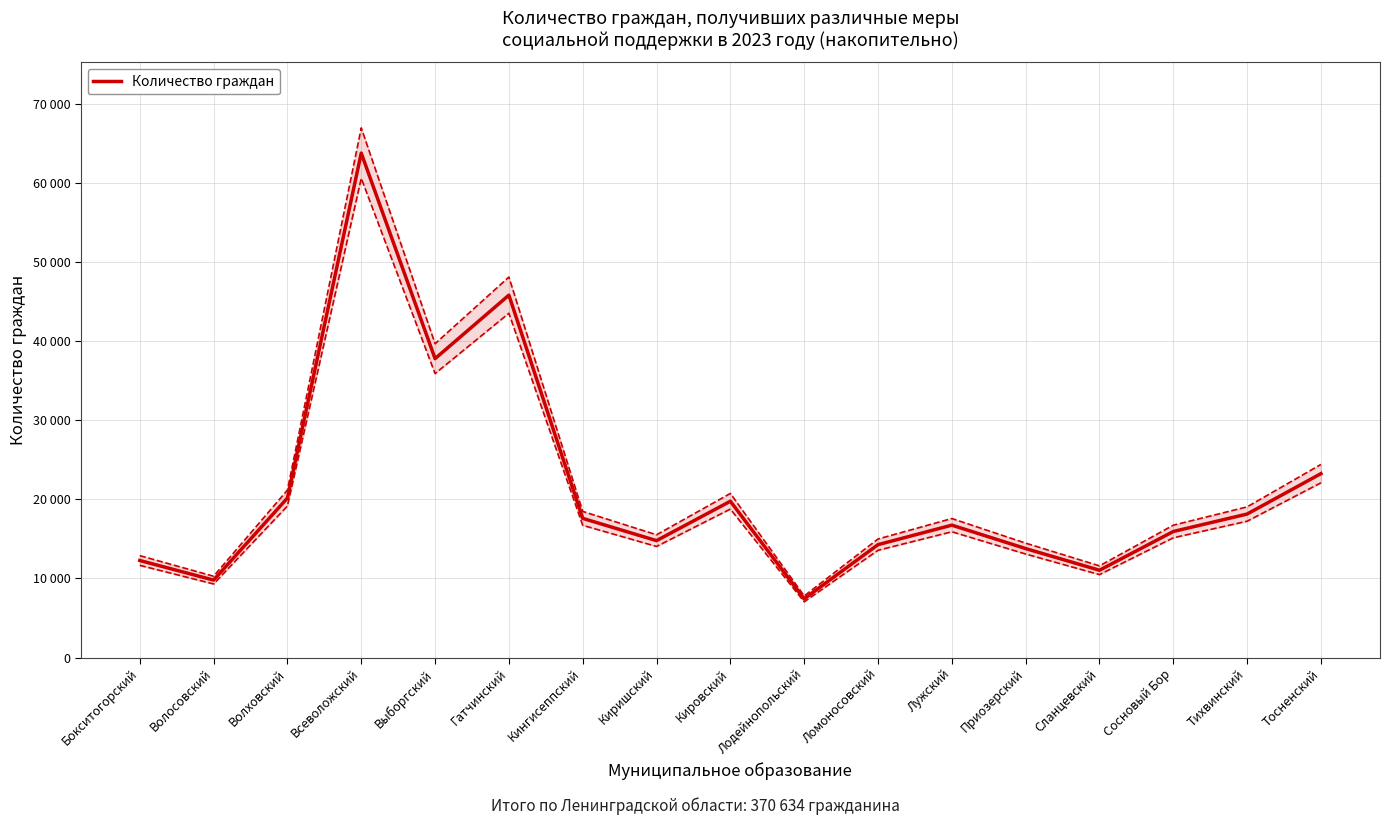

Reading right to left, transcribe all the data shown in this chart.

23260	18149	15941	11041	13781	16745	14278	7422	19767	14787	17602	45830	37802	63796	20172	9795	12274